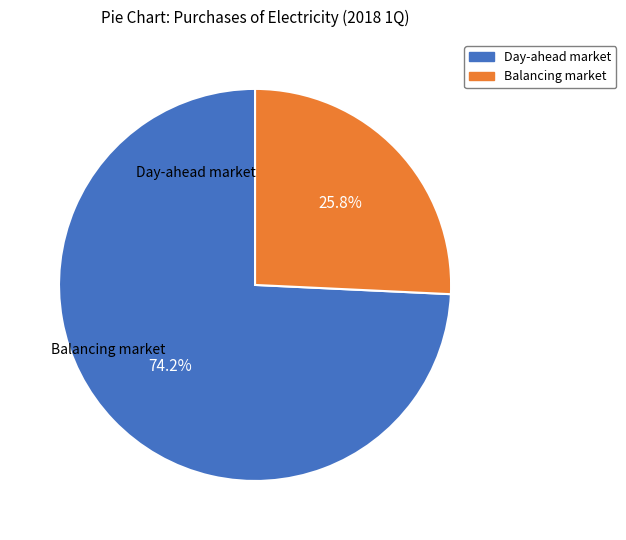

True or false: Balancing market accounts for 26% of the total.

True